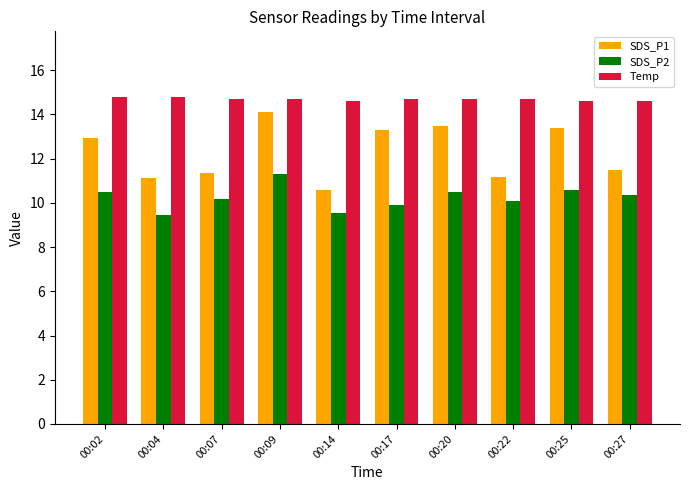

What is the total value across all series at 00:14?

34.7